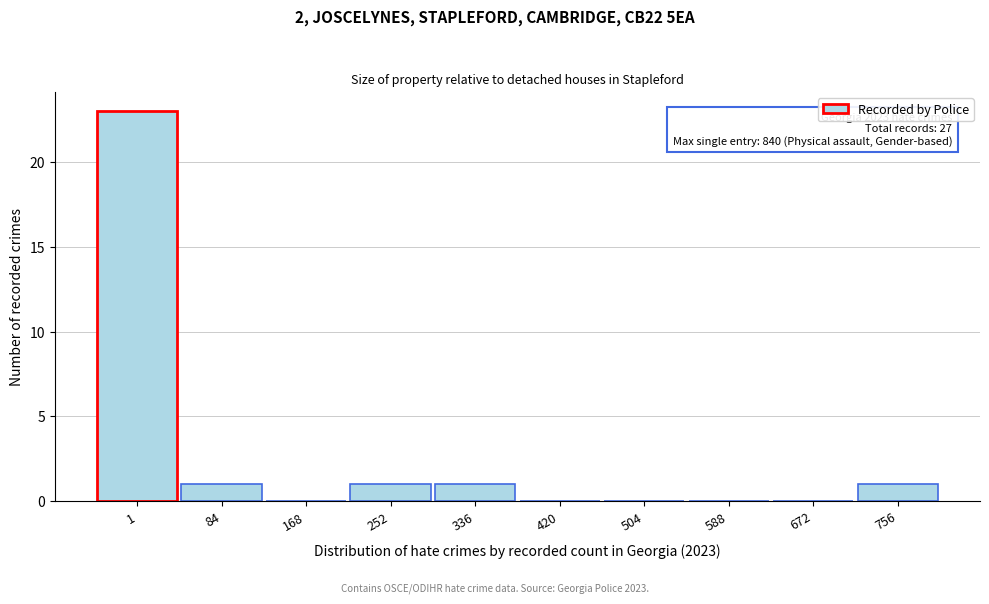

Reading left to right, extract all data points from this chart.

1=23	84=1	168=0	252=1	336=1	420=0	504=0	588=0	672=0	756=1